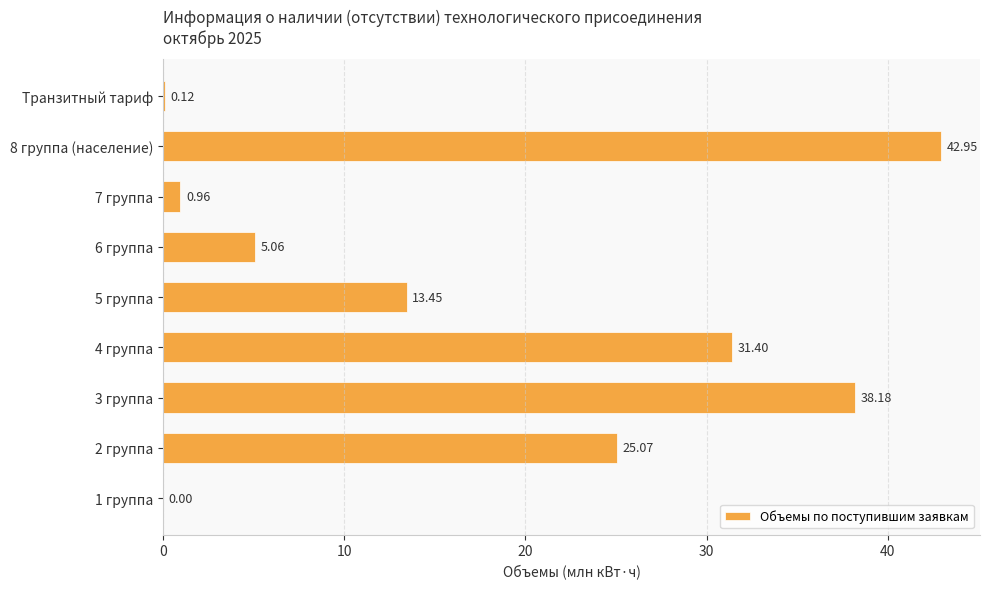

What is the change in value from 2 группа to 7 группа?

-24.1